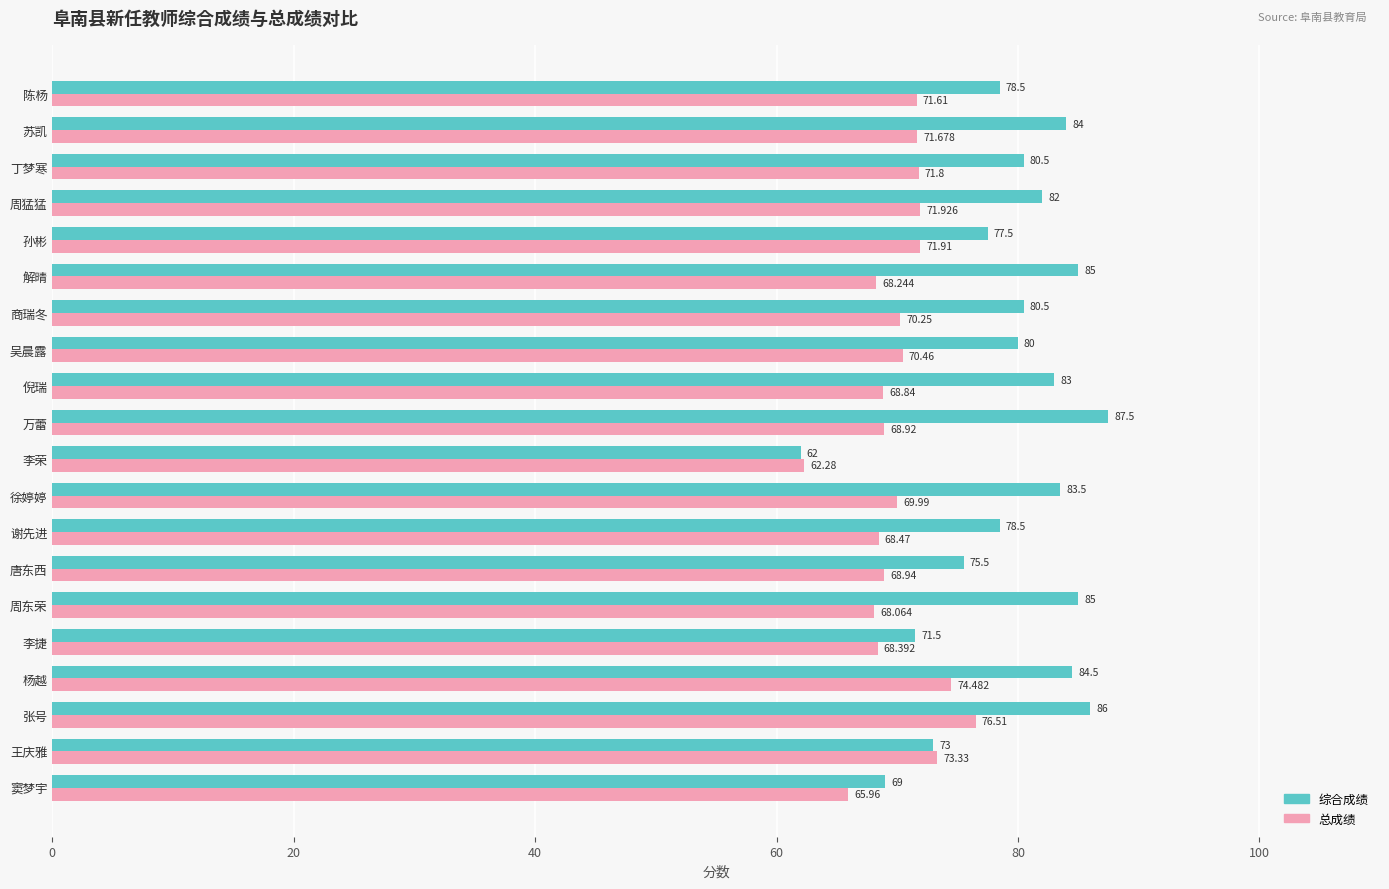

List the series in order of their overall mean, highest first.

综合成绩, 总成绩